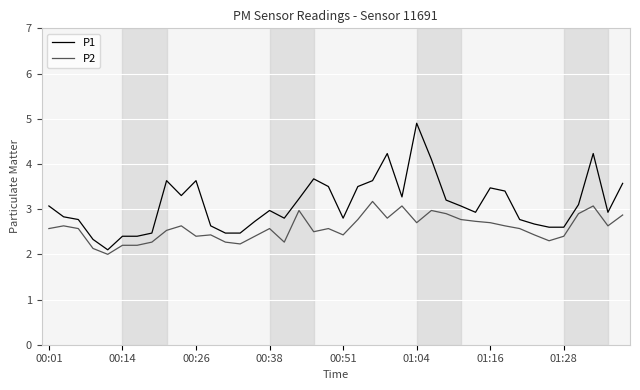

What is the maximum value shown in the chart?

4.9